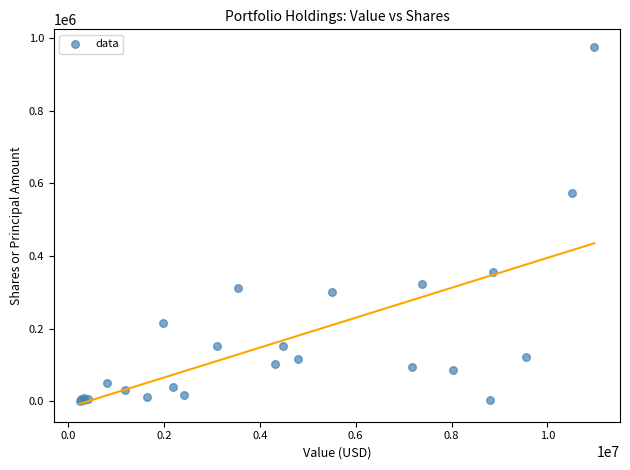

What Y value in the scatter plot is closest to 487436?

573200